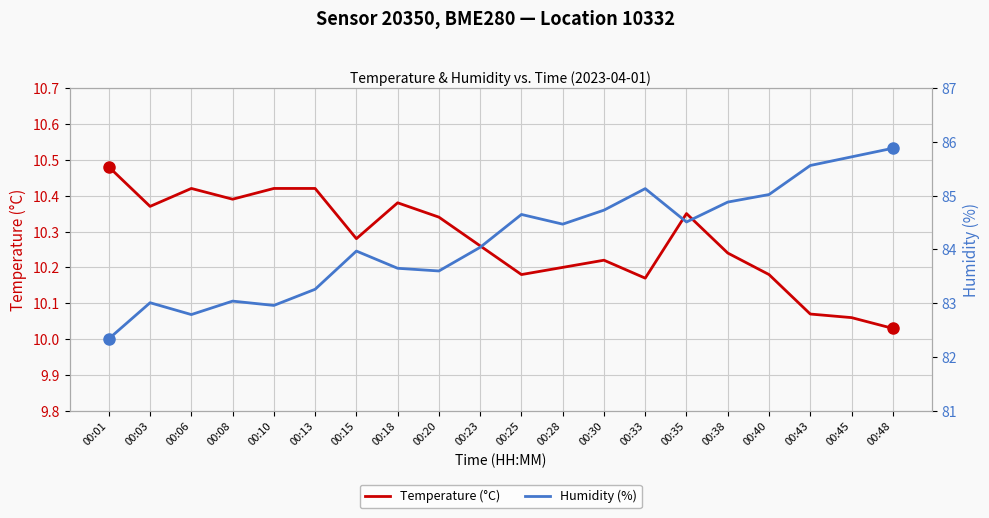

What value does the Humidity (%) series have at 00:06?

82.8